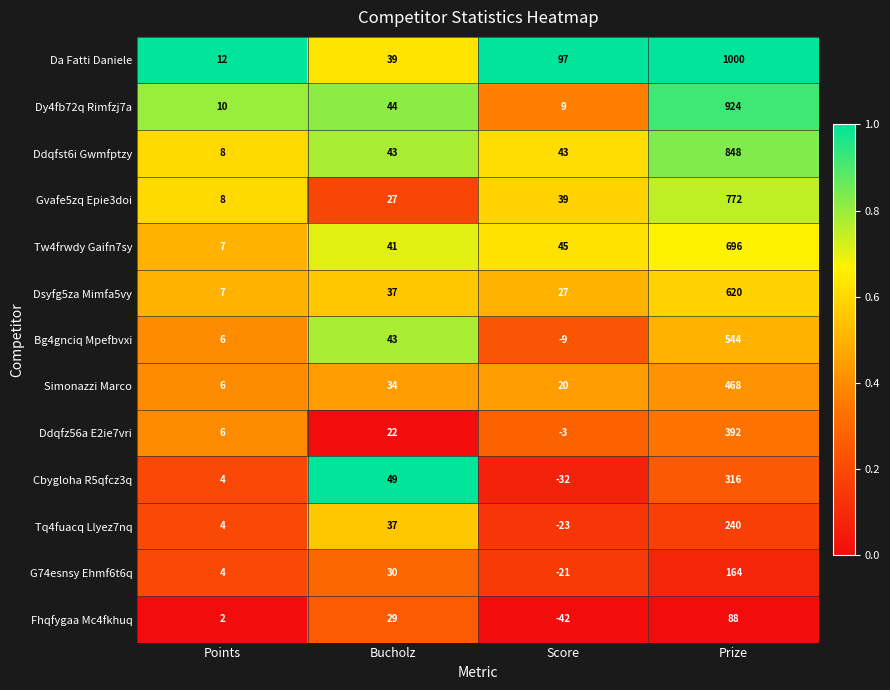

Between Bucholz and Prize, which series saw the biggest shift?

Da Fatti Daniele